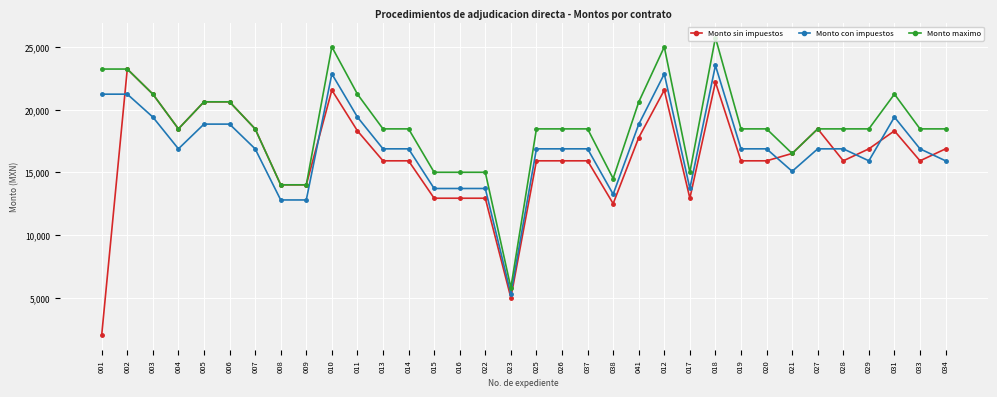

Rank the series at 037 from lowest to highest value.

Monto sin impuestos, Monto con impuestos, Monto maximo